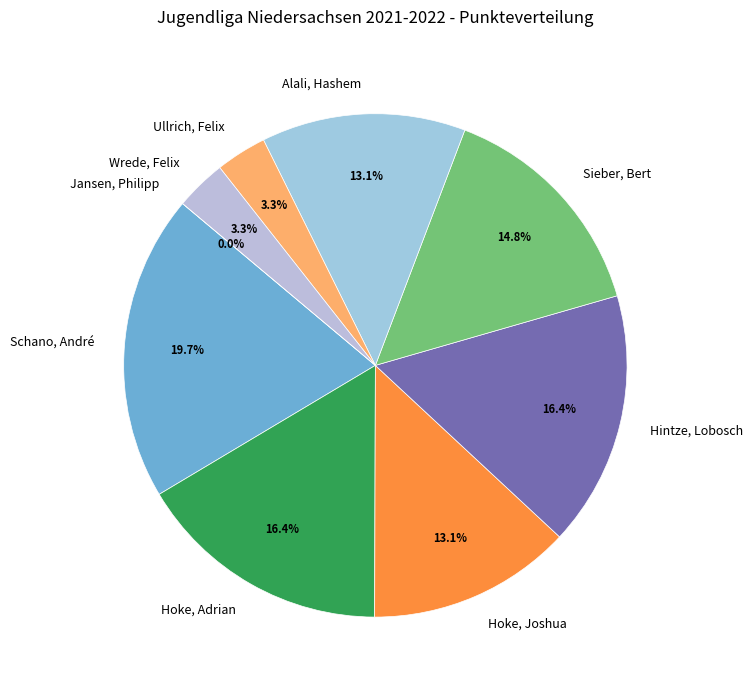

True or false: Sieber, Bert accounts for 22% of the total.

False